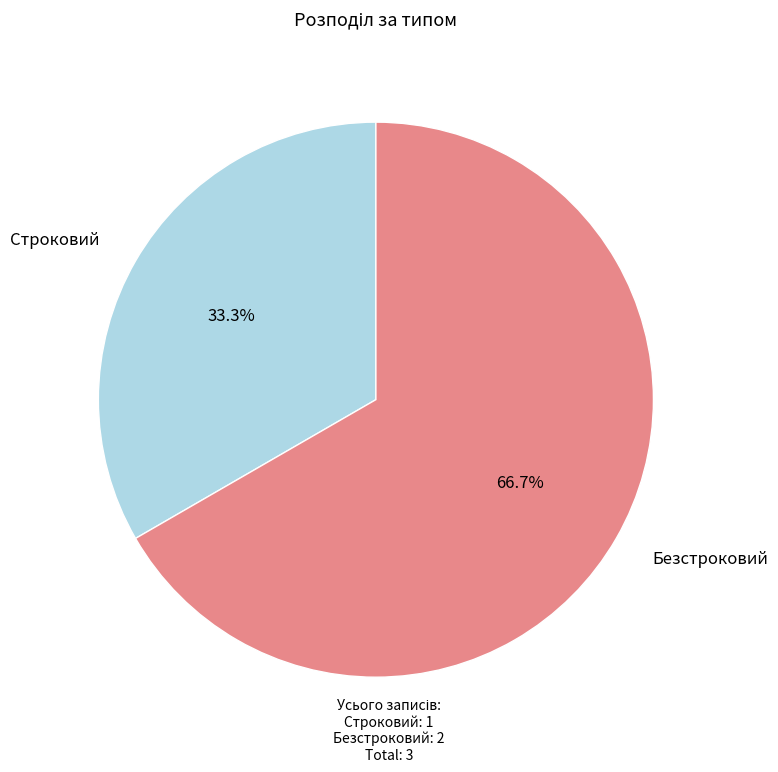

Is there a majority slice in this chart?

Yes